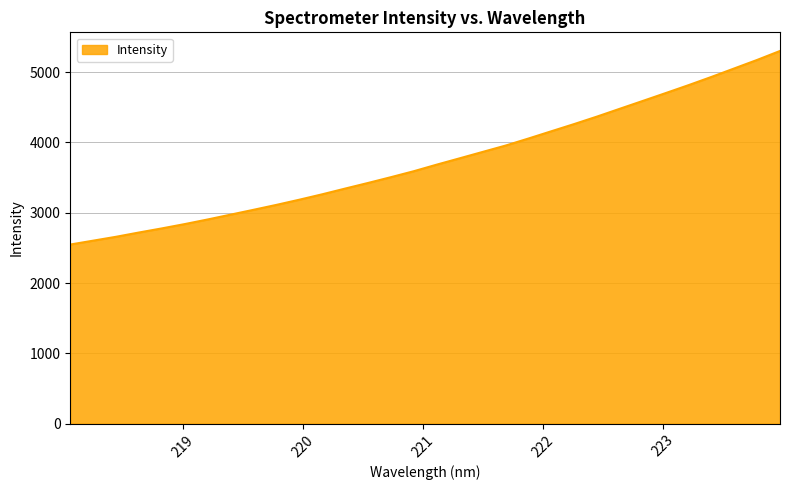

What is the greatest value displayed?

5300.6